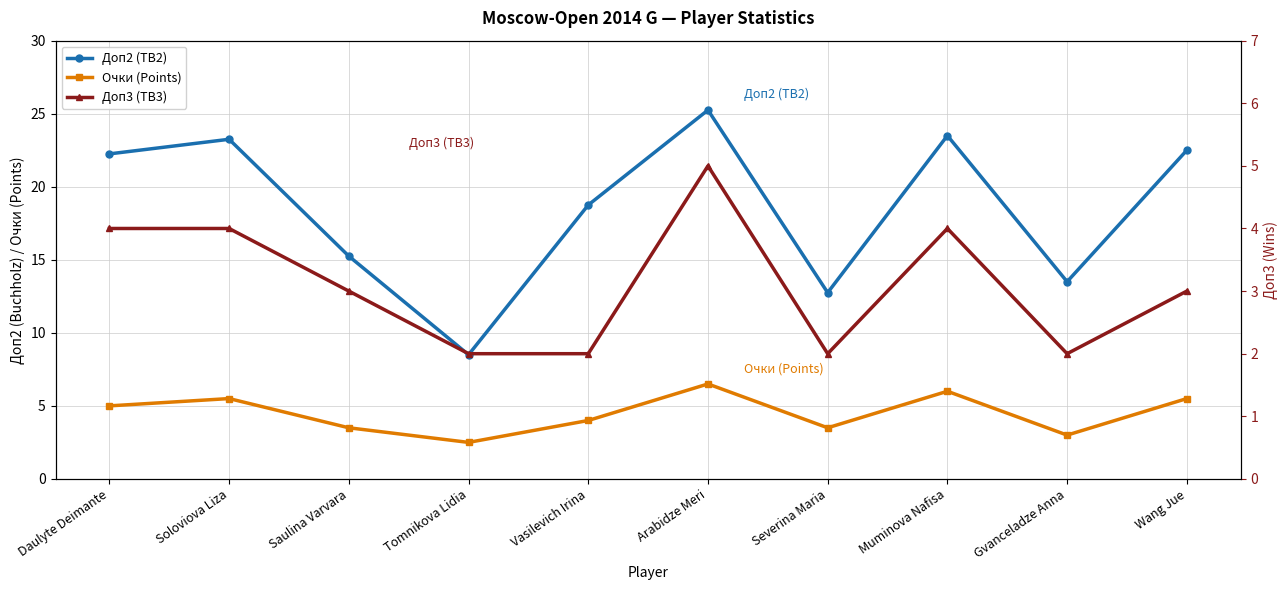

At which category is the sum across all series the highest?

Arabidze Meri